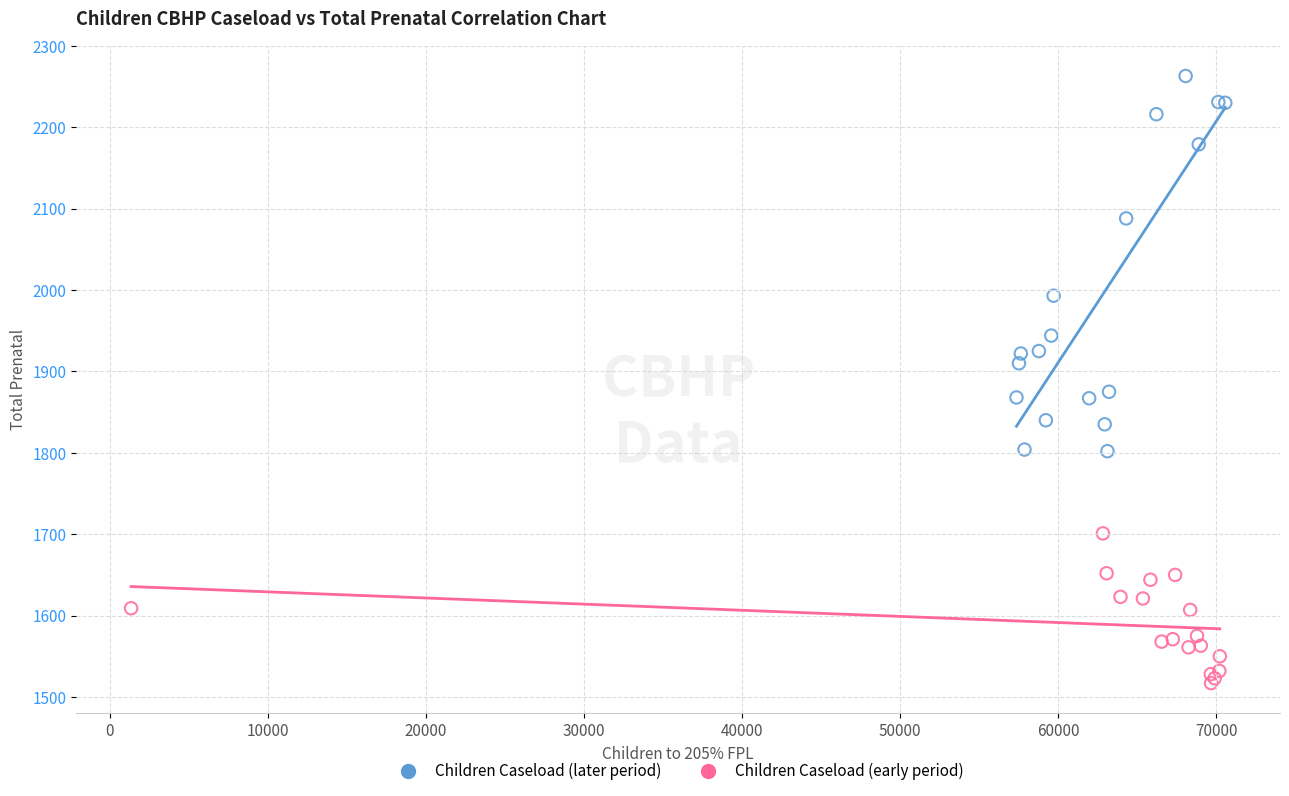

Which series has the widest spread of Y values?

Children Caseload (later period)